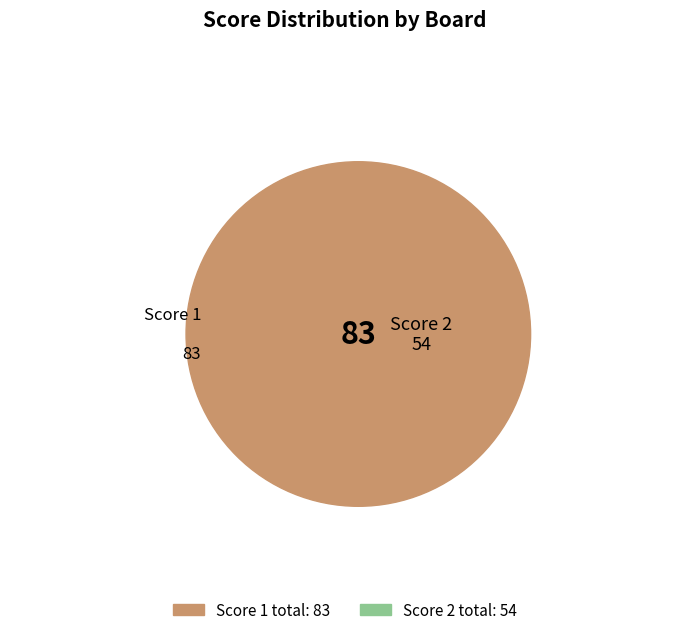

Rank the series by their maximum value, from highest to lowest.

Score 1, Score 2